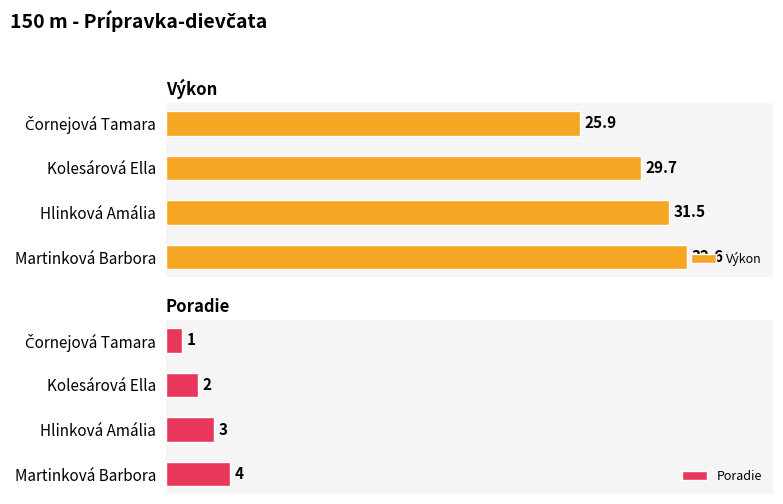

What are all the series names shown in the legend?

Výkon, Poradie